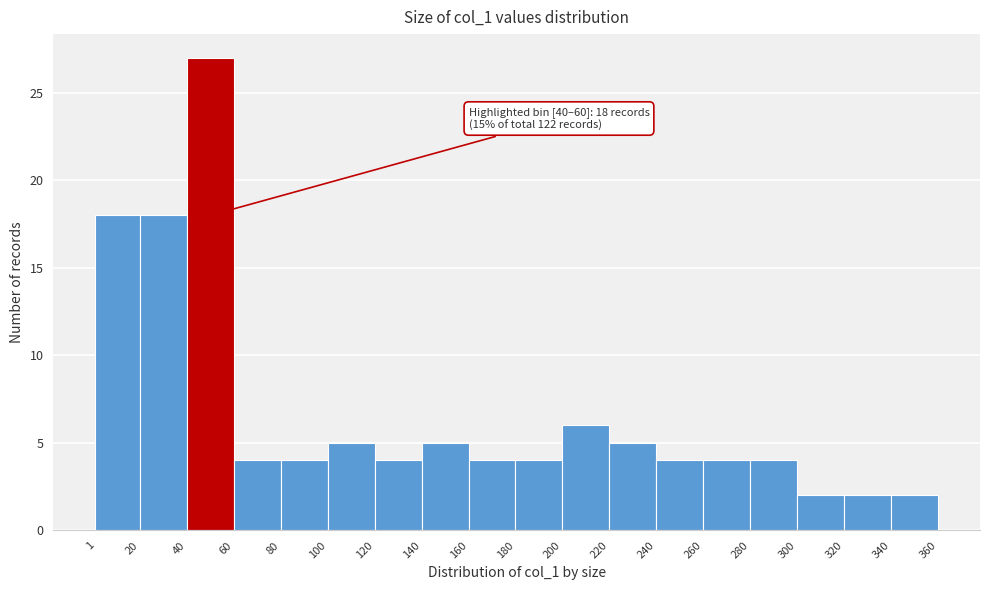

Over which range of the x-axis is the bar tallest?

40 to 60